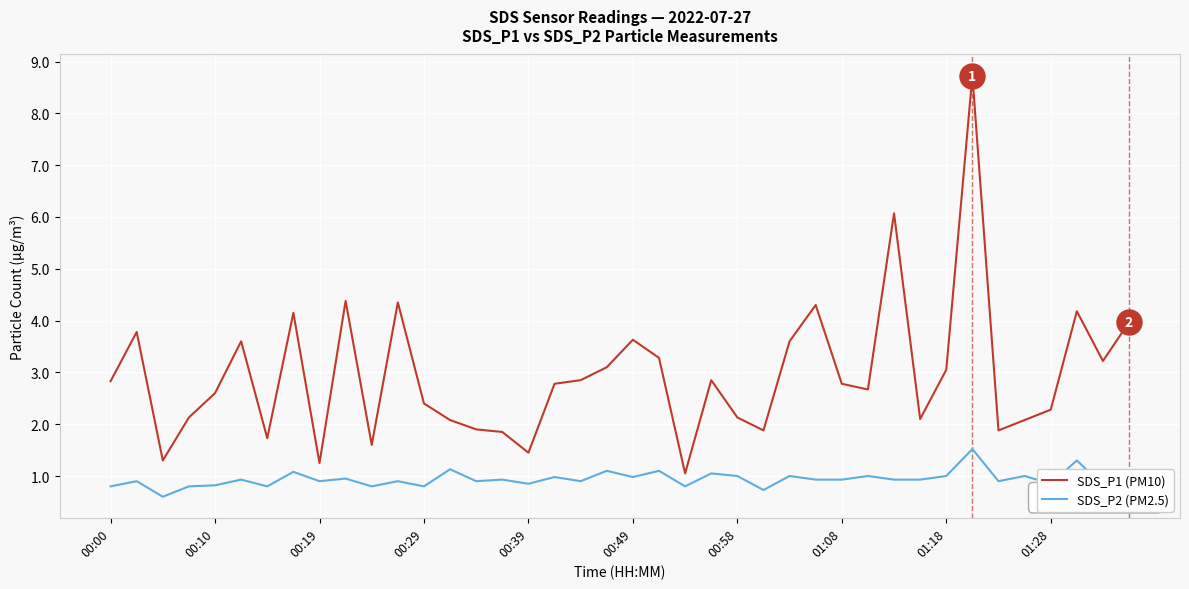

Which series has the widest spread of values?

SDS_P1 (PM10)